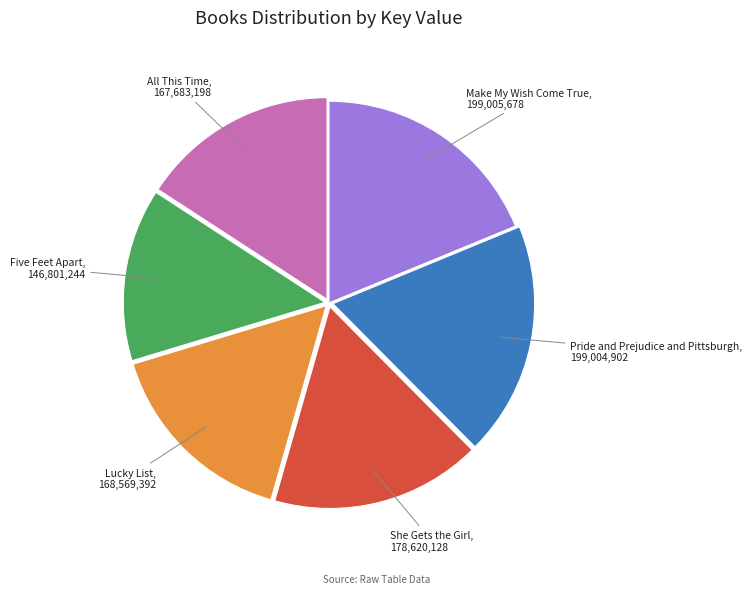

Does any single category account for the majority?

No